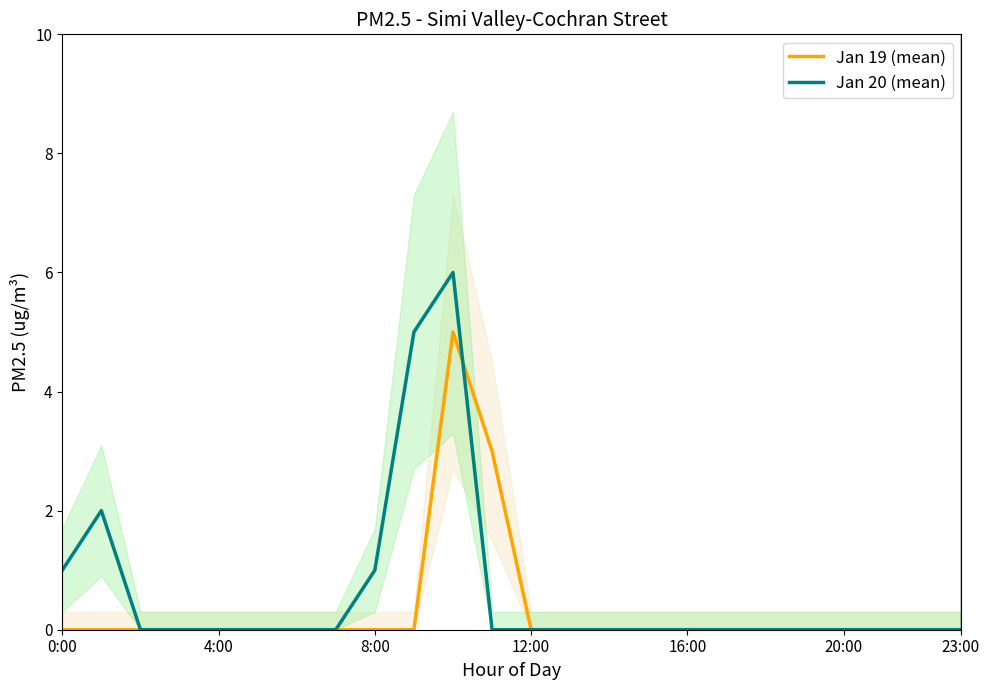

Count the number of categories in the chart.

24